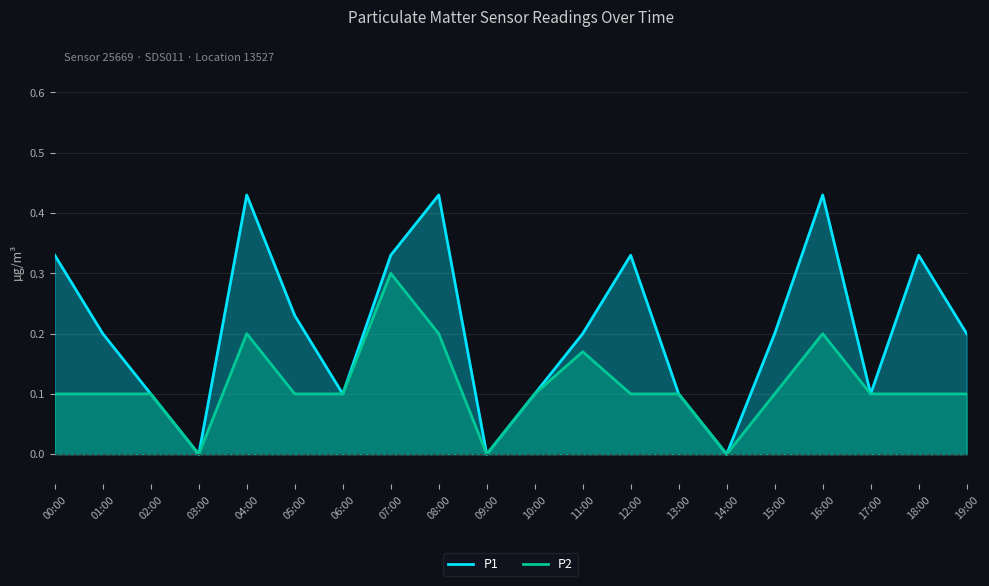

What is the approximate value of P2 at 12:00?

0.1